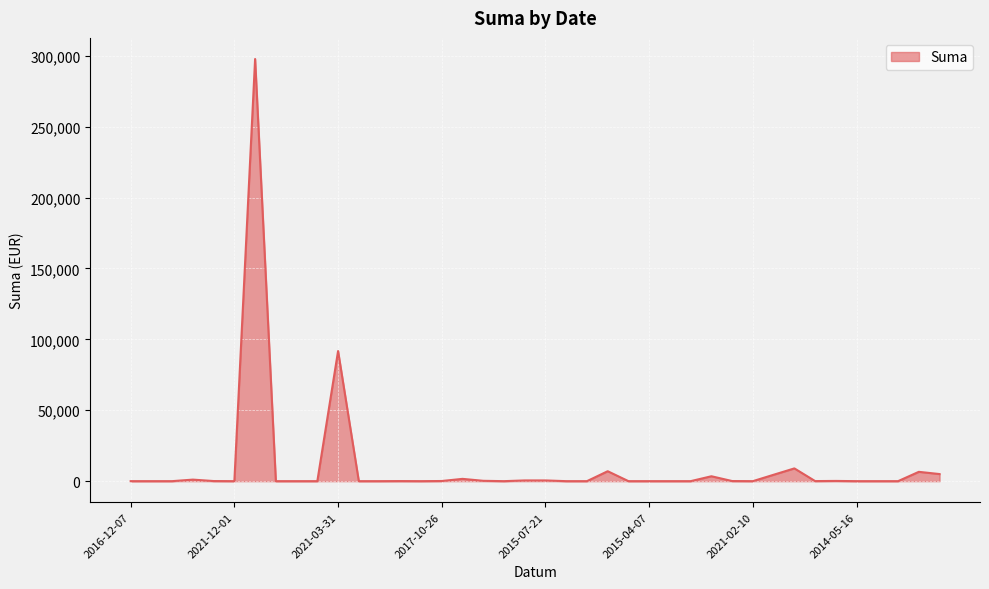

Which category has the highest value across all series?

2018-03-28